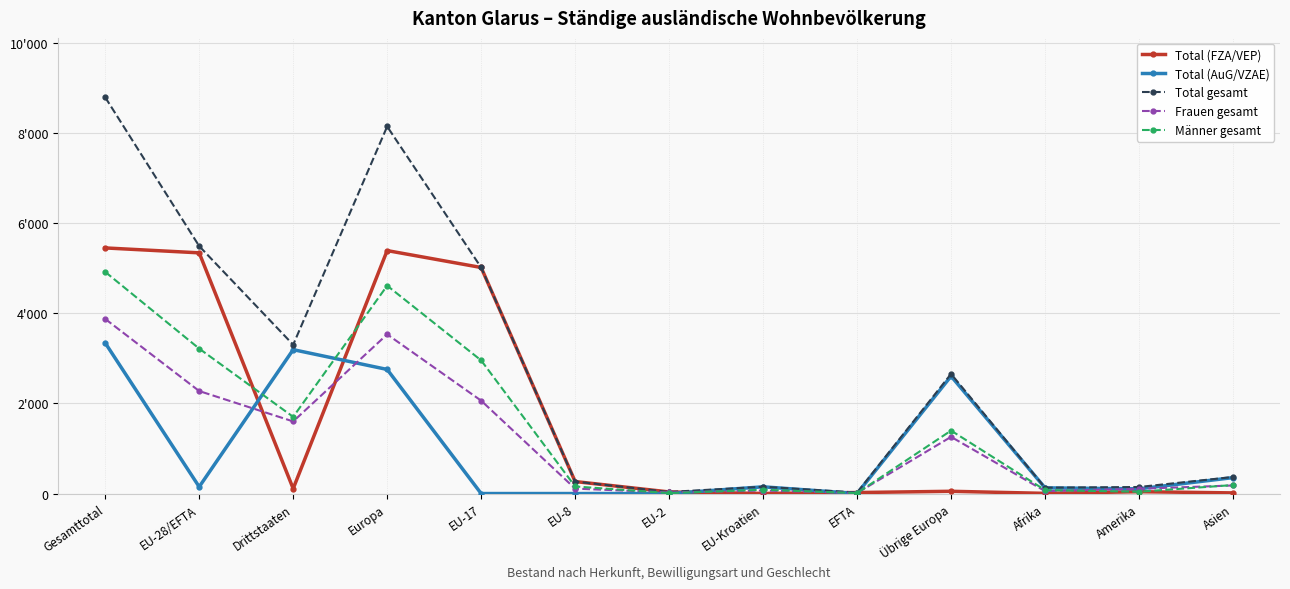

At which label does Frauen gesamt first exceed 179?

Gesamttotal